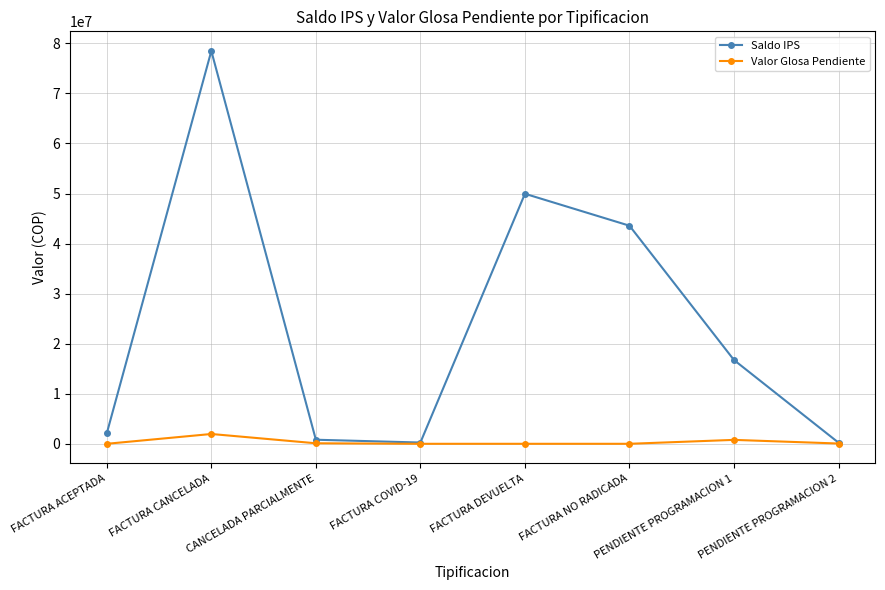

The Saldo IPS series shows 125966287 at FACTURA CANCELADA. True or false?

False